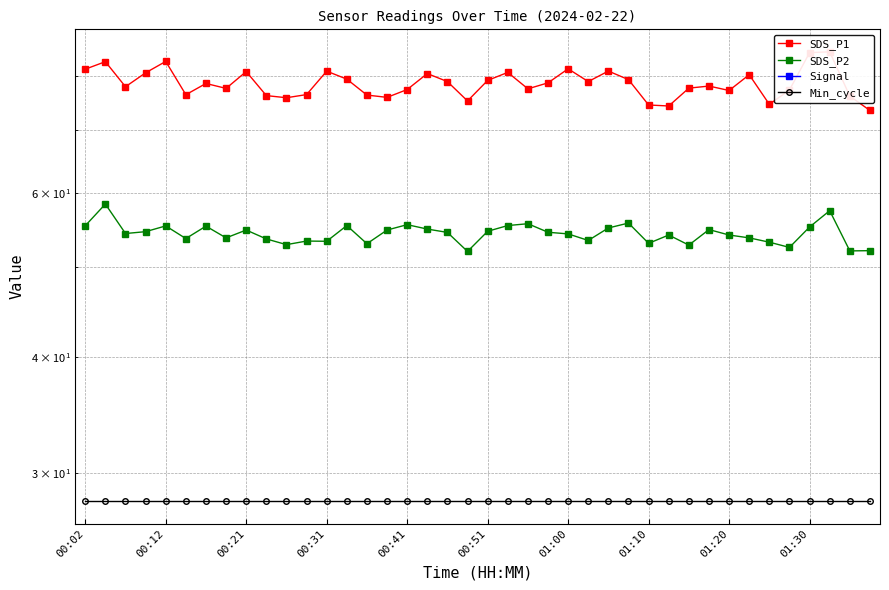

At how many categories does at least one series exceed -45?

40